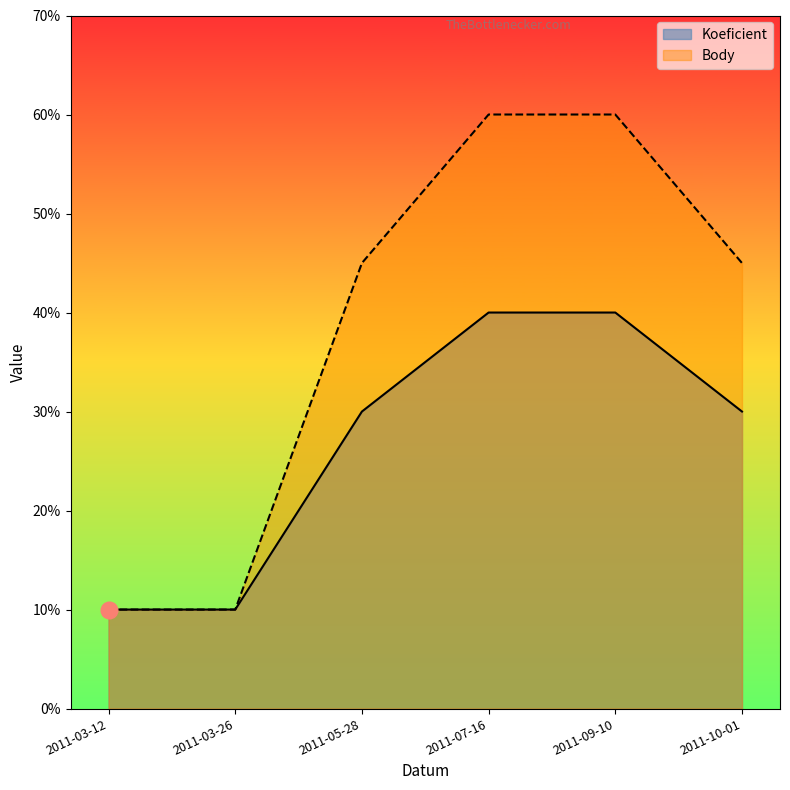

True or false: Body and Koeficient intersect in this chart.

False